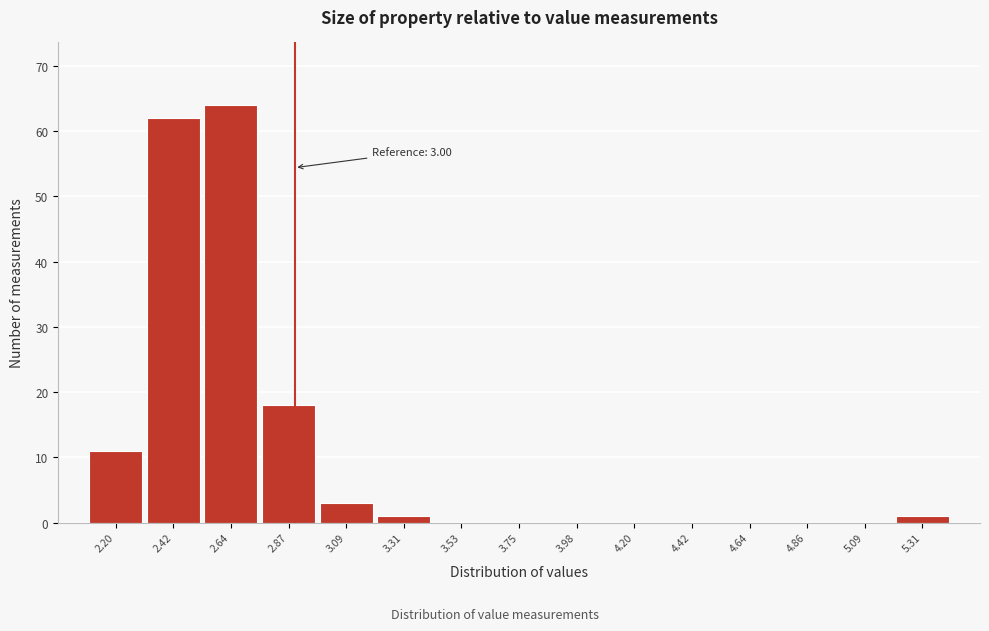

Reading left to right, what are all the values shown in this chart?

2.20=11	2.42=62	2.64=64	2.87=18	3.09=3	3.31=1	3.53=0	3.75=0	3.98=0	4.20=0	4.42=0	4.64=0	4.86=0	5.09=0	5.31=1